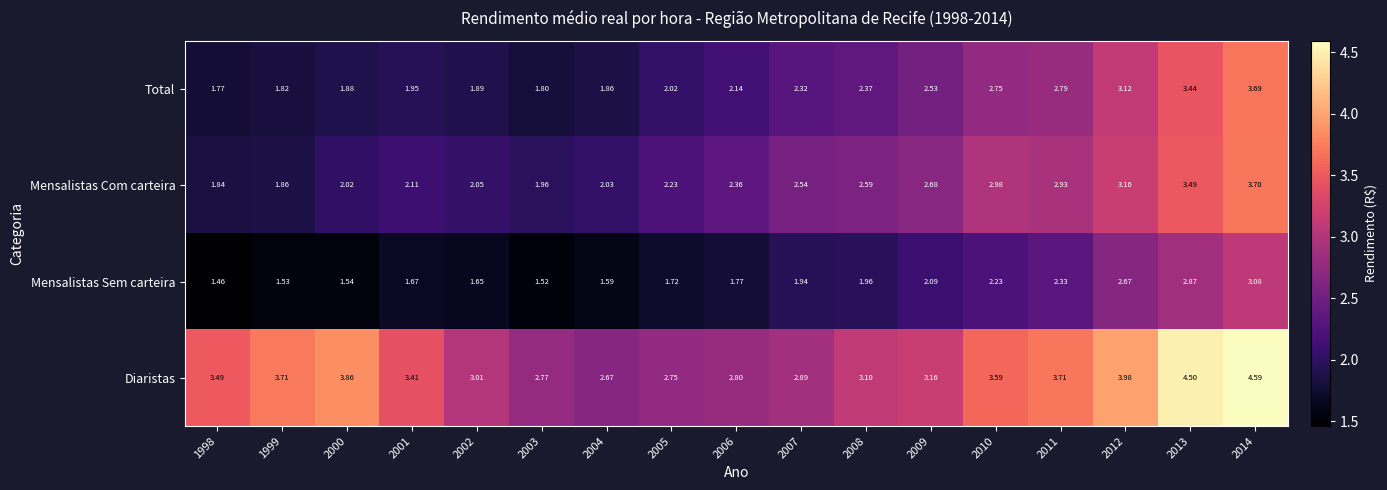

List the series in order of their peak value, highest first.

Diaristas, Mensalistas Com carteira, Total, Mensalistas Sem carteira